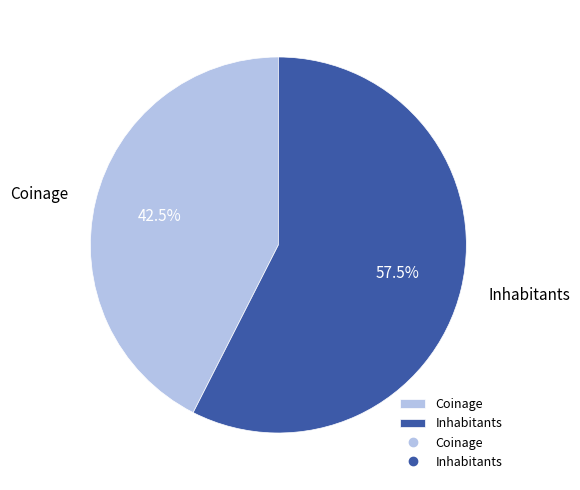

What percentage do Inhabitants and Coinage together represent?

100.0%